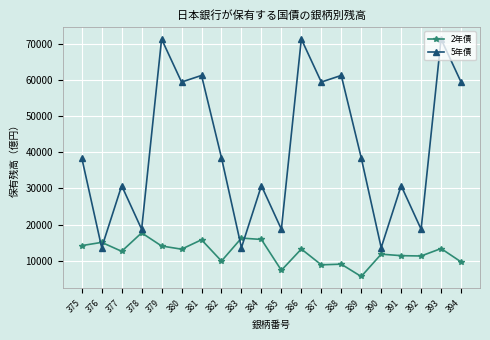

Where is the first local minimum for 2年債?

377